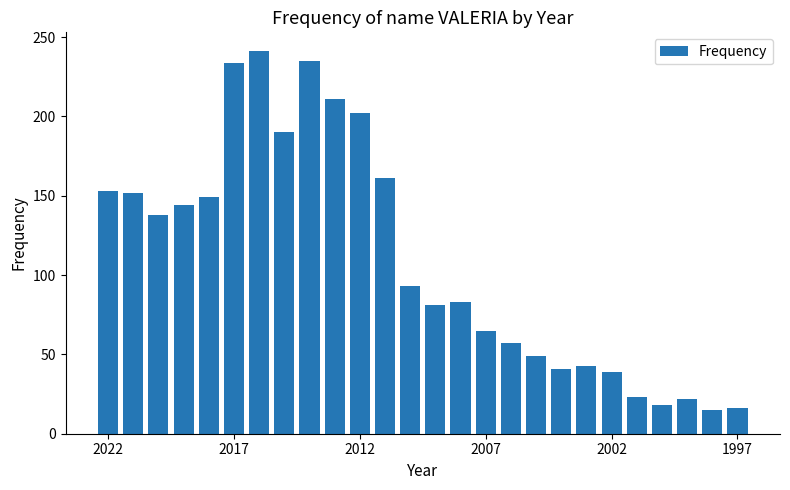

How many bars are there in total?

26